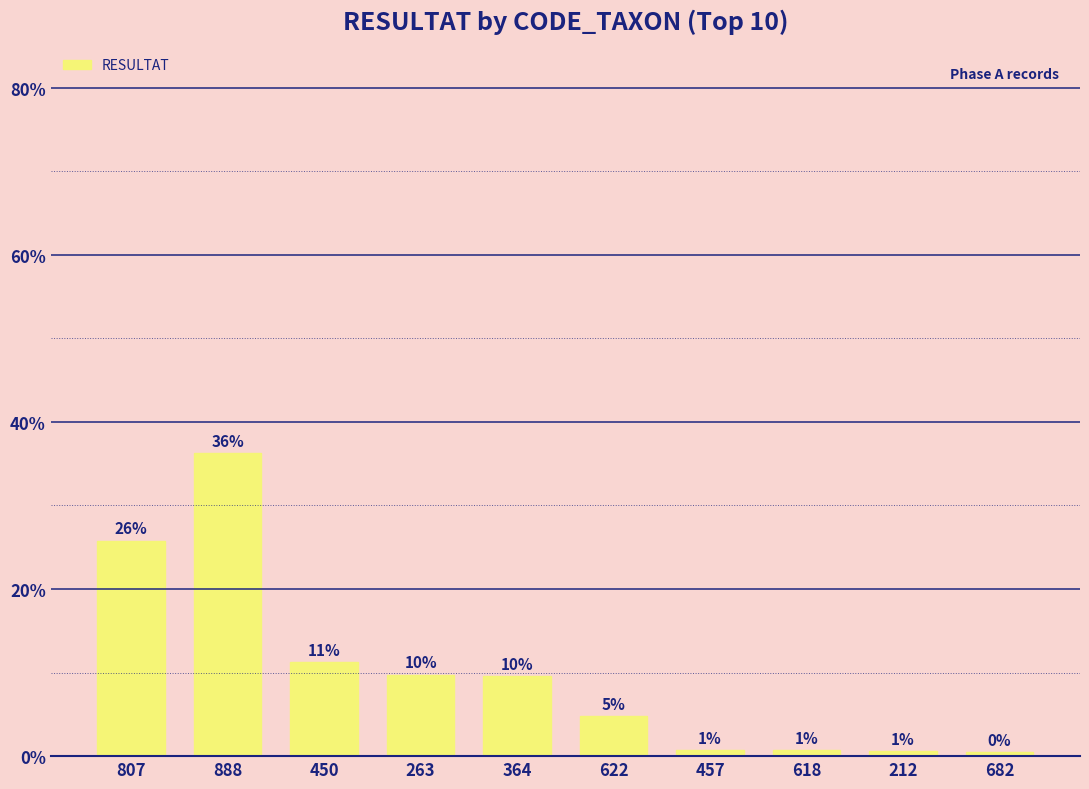

Does the chart contain any negative values?

No